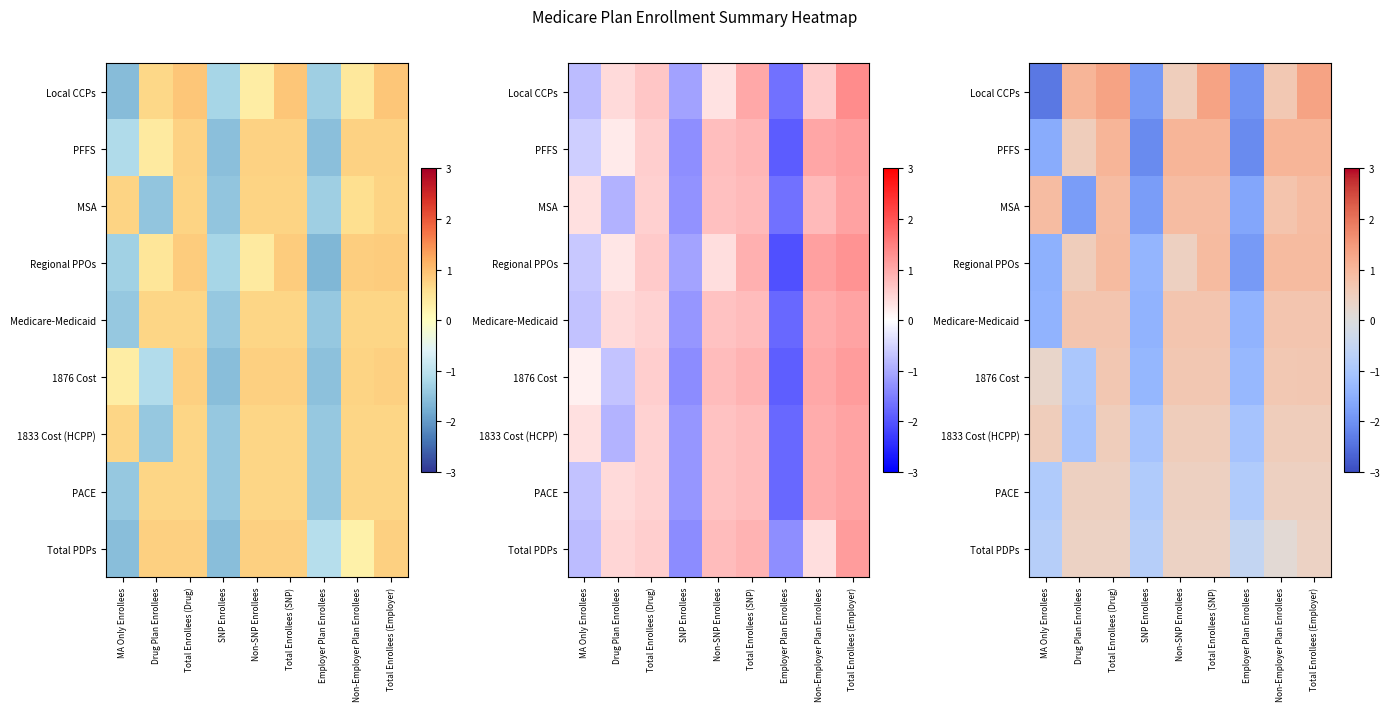

What is the total value across all series at Total Enrollees (Employer)?

7.0